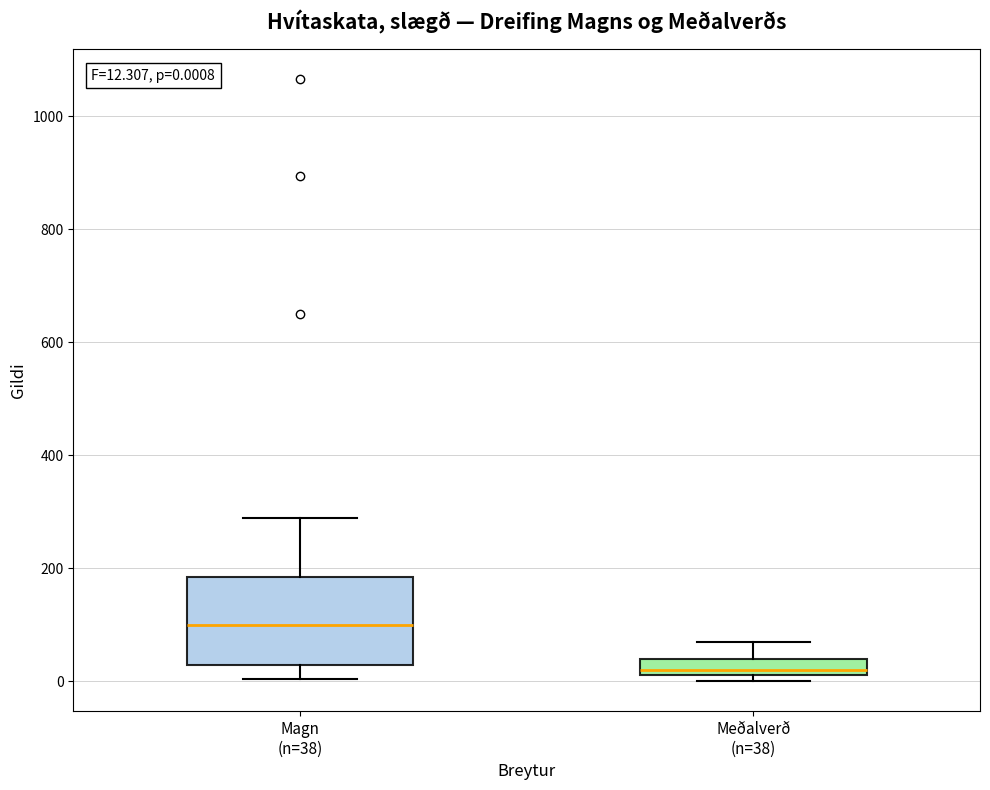

Which box is the tallest, from its lower edge to its upper edge?

Magn (n=38)